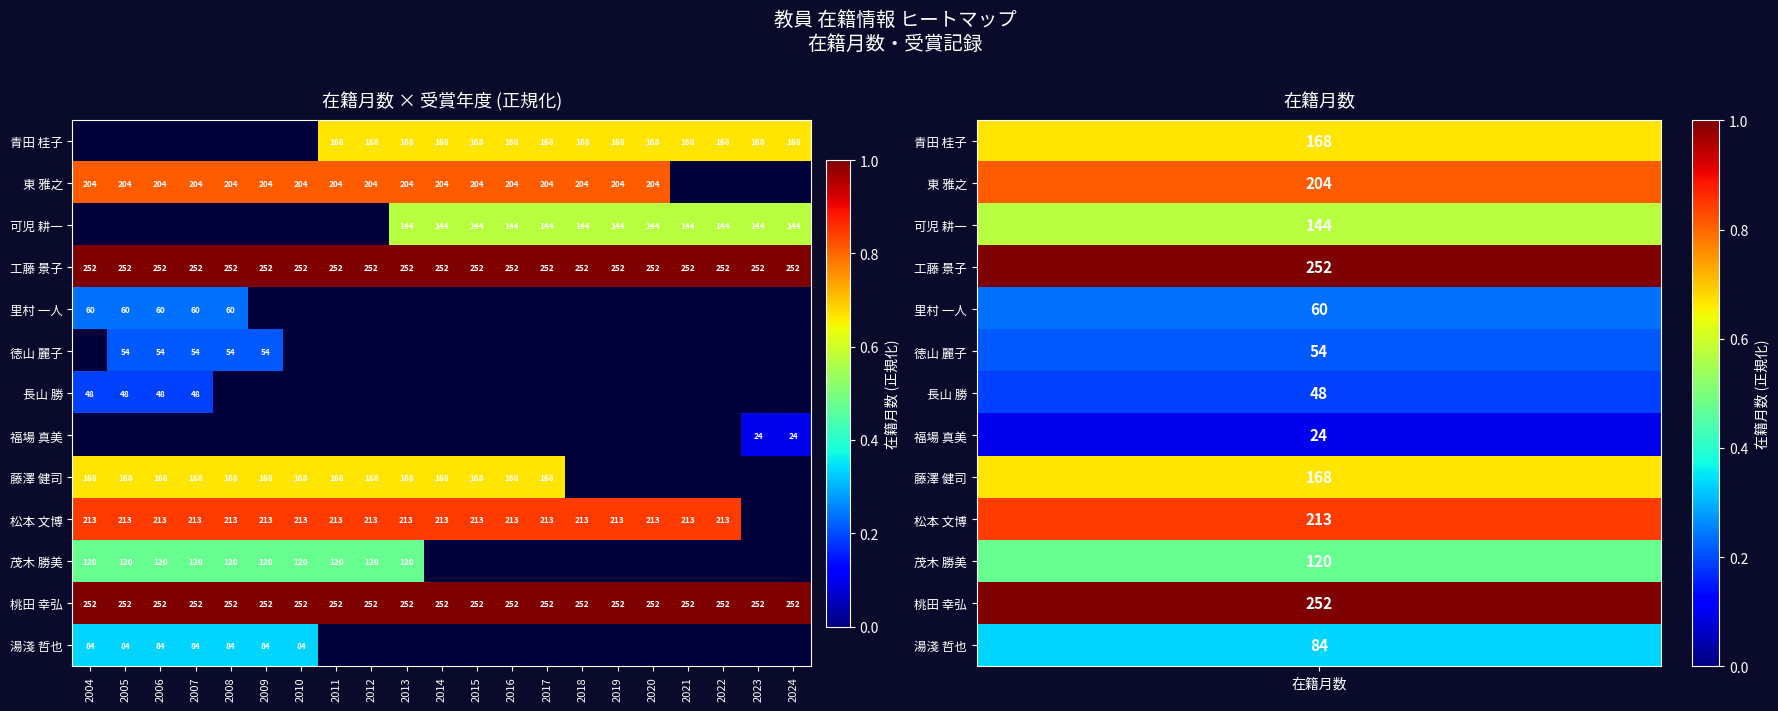

Is the value of 藤澤 健司 at 2016 greater than the value of 東 雅之 at 2017?

No